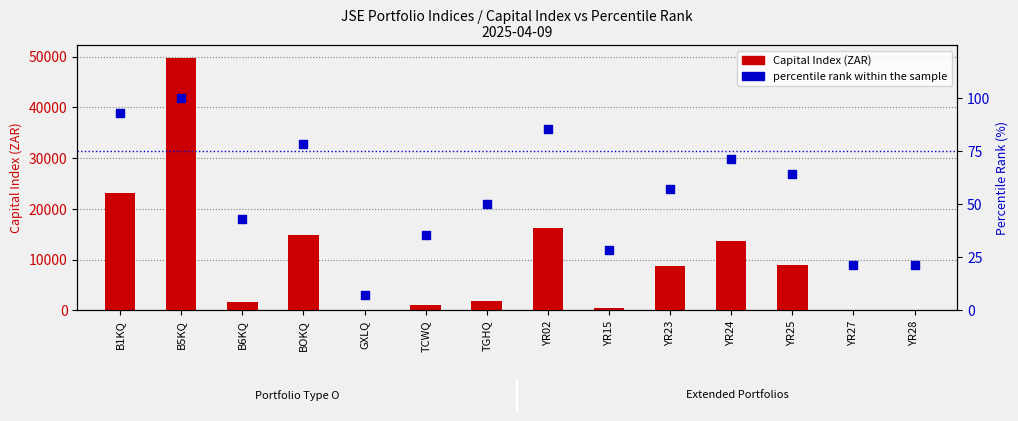

What is the total value across all series at YR24?

13796.5